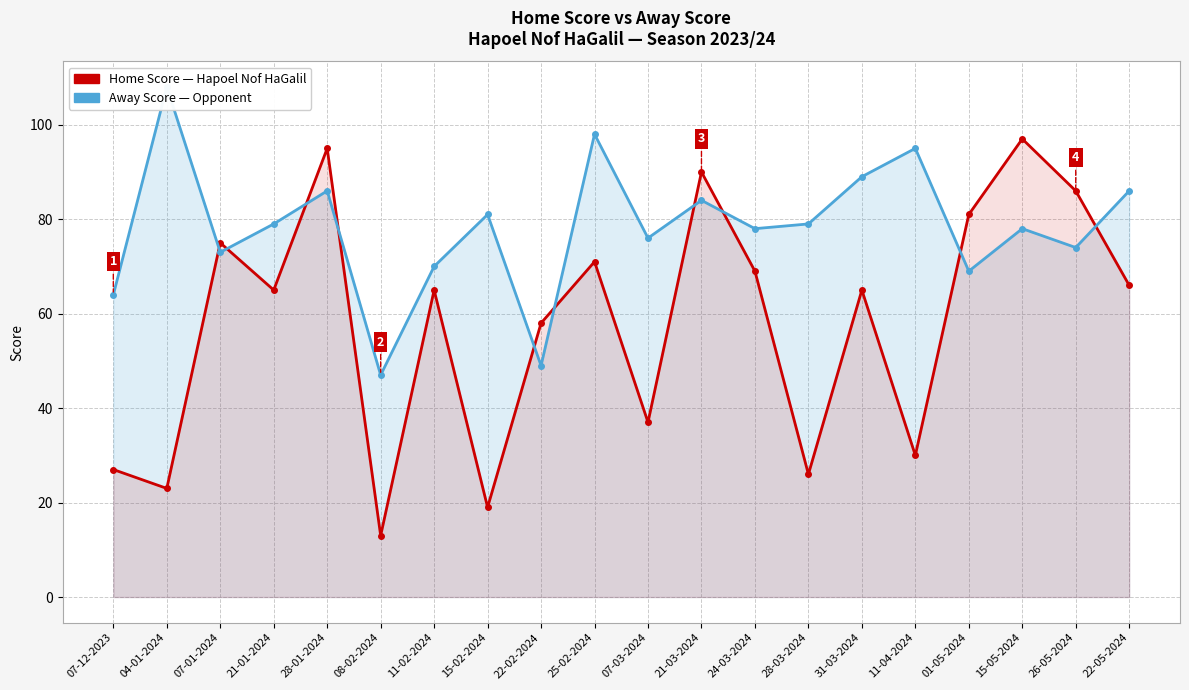

True or false: Home Score and Away Score cross at least once.

True